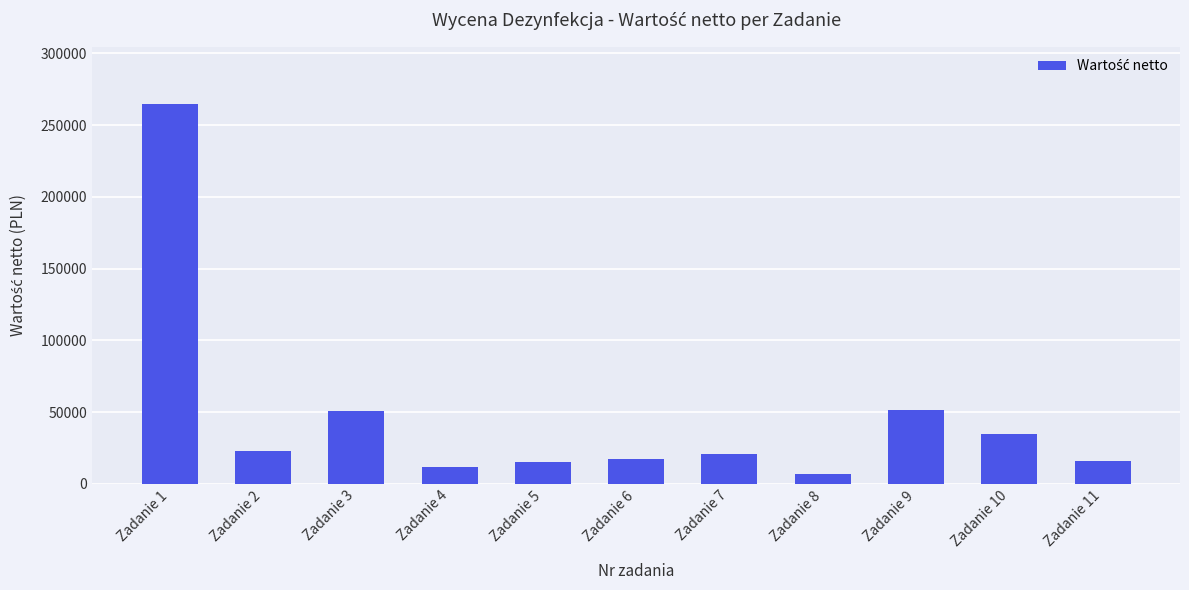

Which has a higher value, Zadanie 1 or Zadanie 10?

Zadanie 1